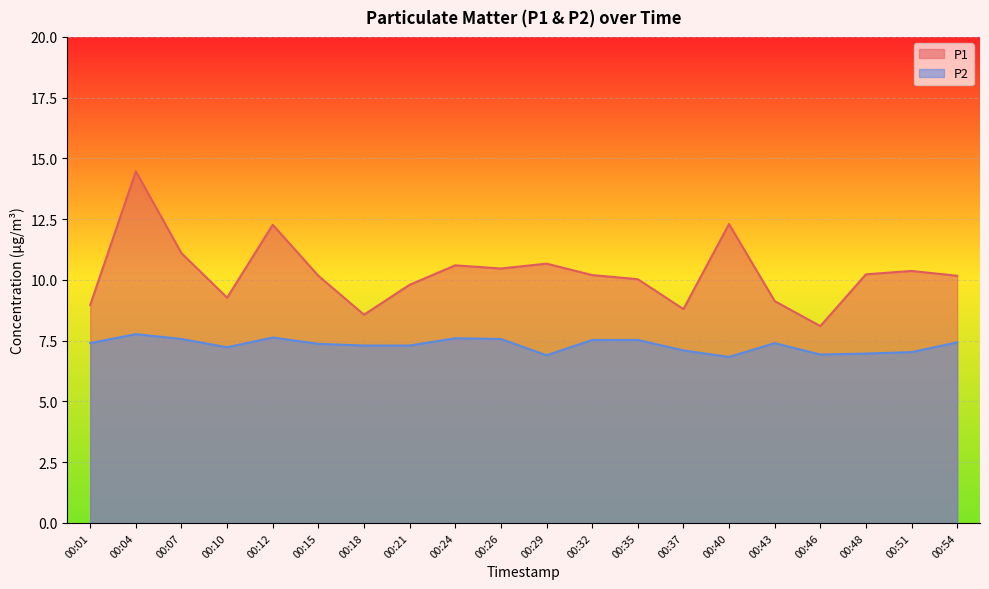

True or false: P1 has more than 1 points higher than both neighbors.

True